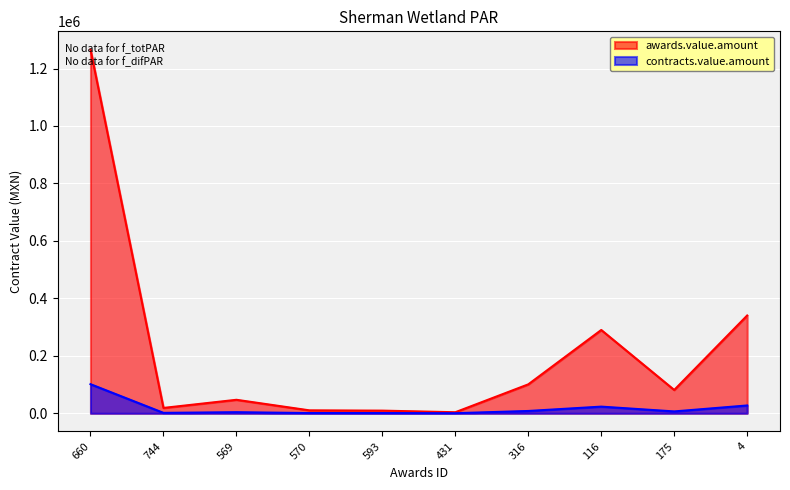

What is the highest value of the awards.value.amount series?

1266092.5